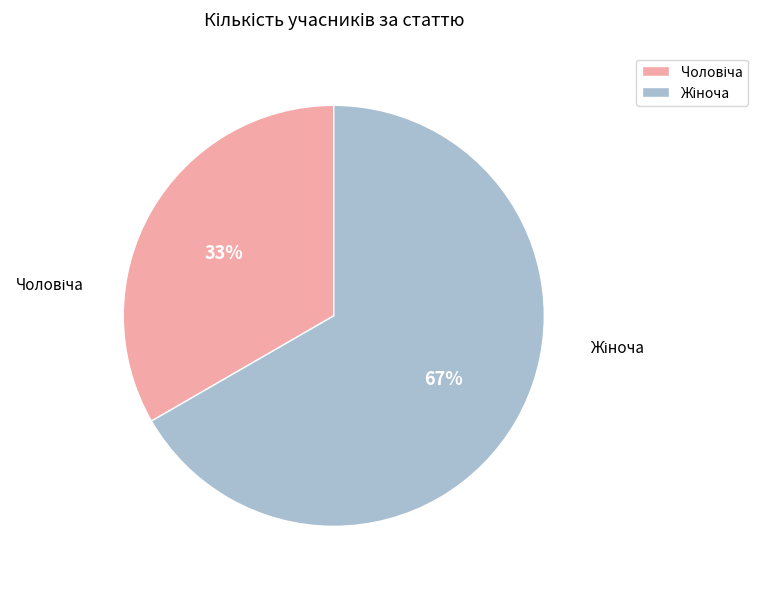

To the nearest percent, what is the average slice percentage?

50%